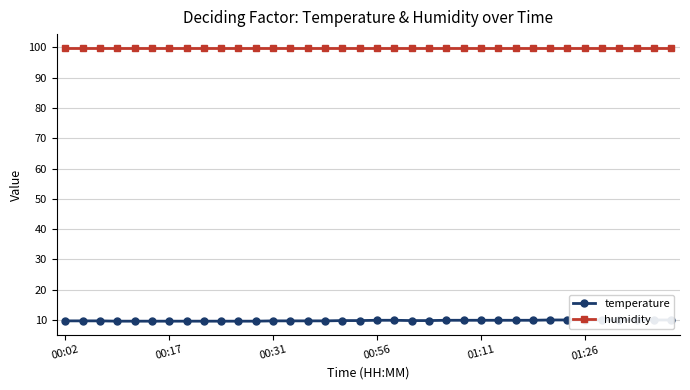

Which category has the lowest value across all series?

00:56